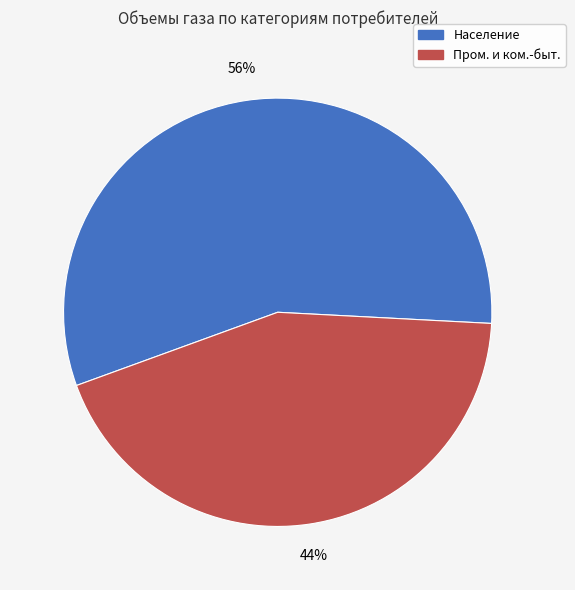

What is the majority slice?

Население